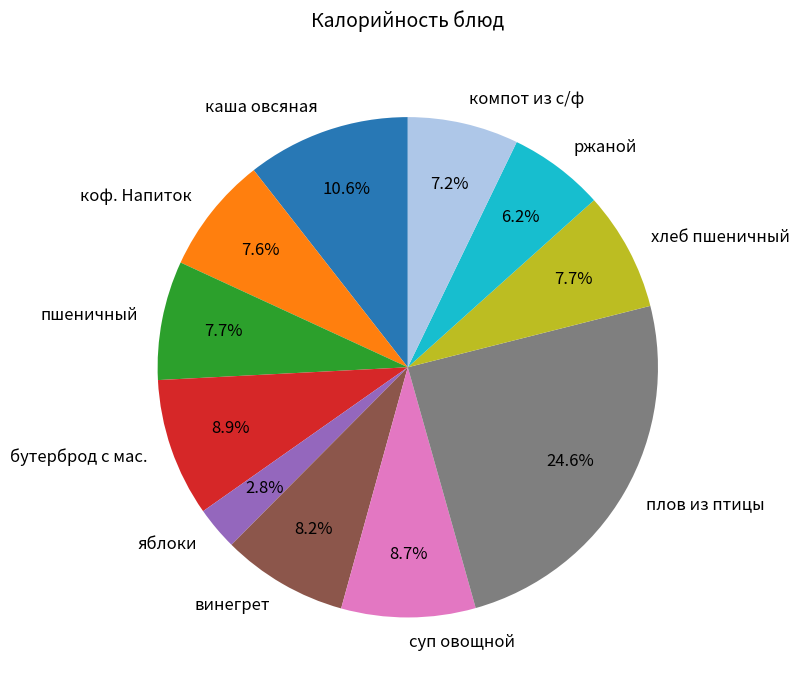

What is the largest slice in the pie chart?

плов из птицы